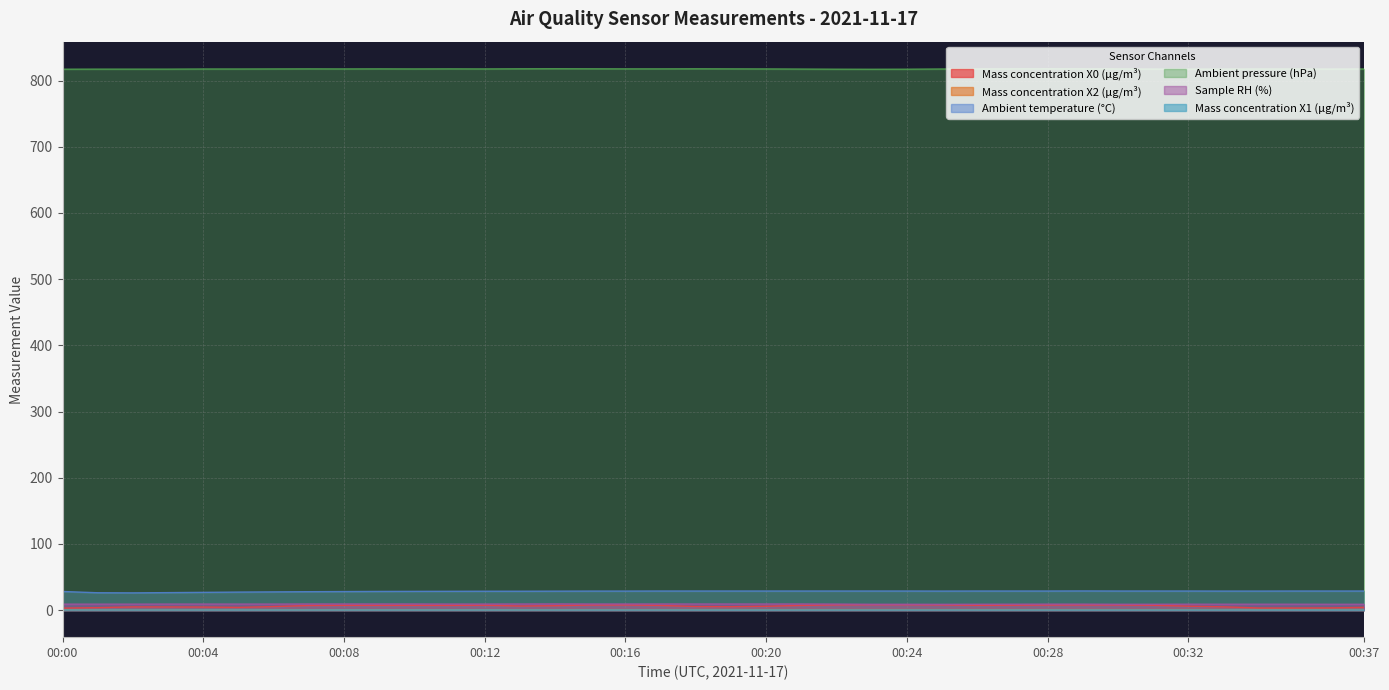

At how many categories does at least one series exceed 65?

38